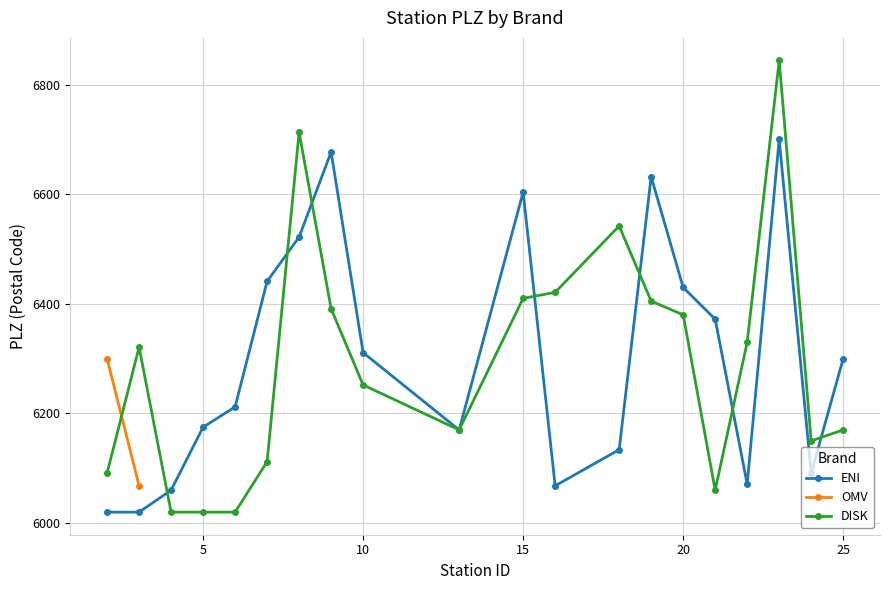

Where is ENI nearest to the value 6360?

21